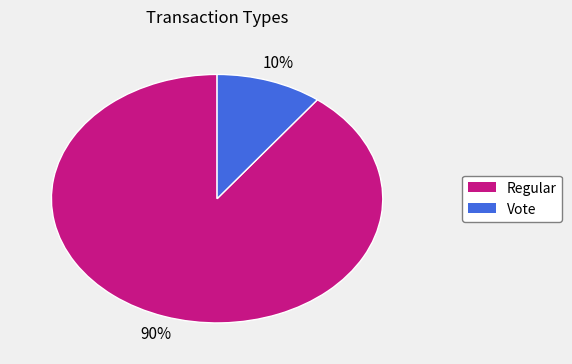

The Regular slice represents 90% of the pie. True or false?

True